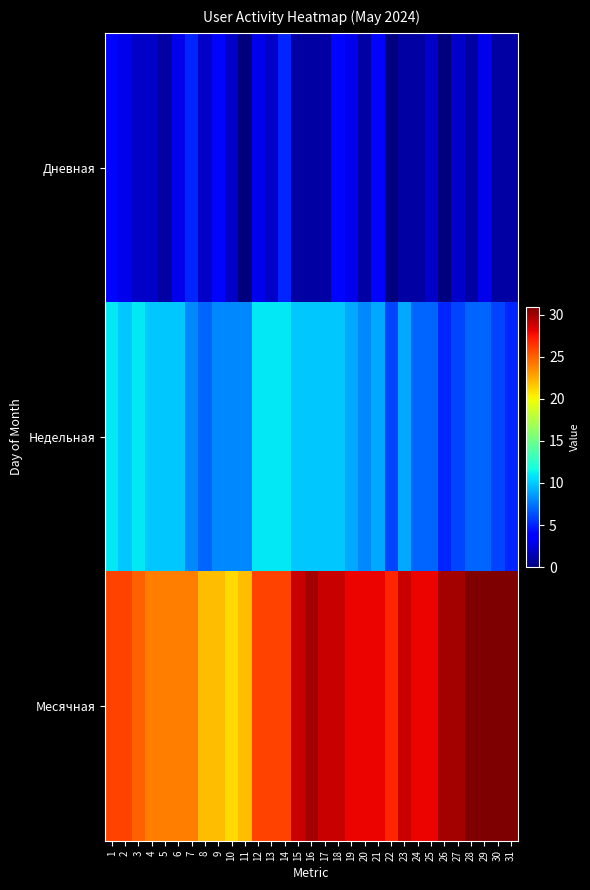

Which has a higher value, 11 or 18?

18